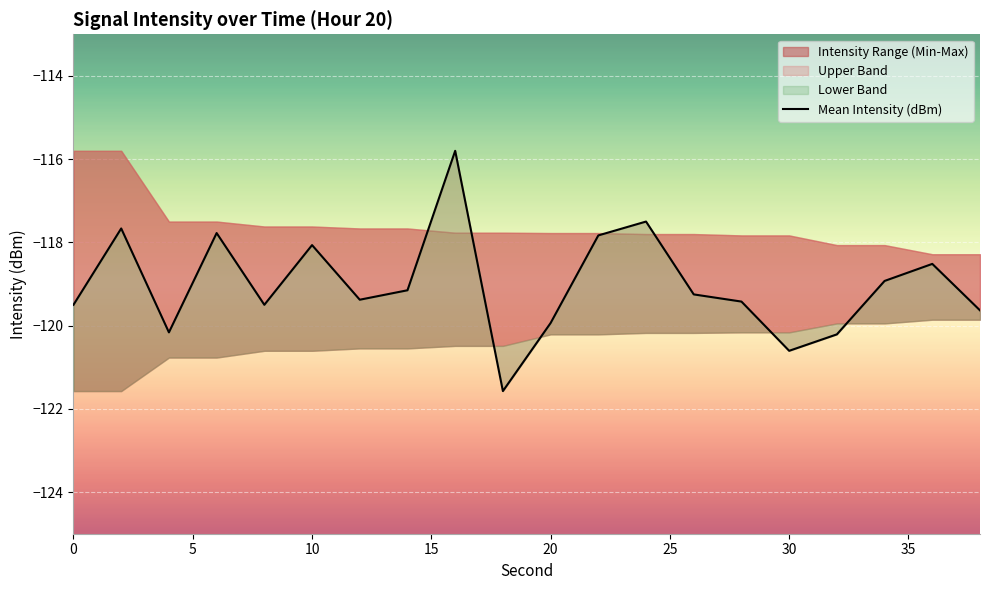

How many interior local peaks (higher than both neighbors) does the data have?

6